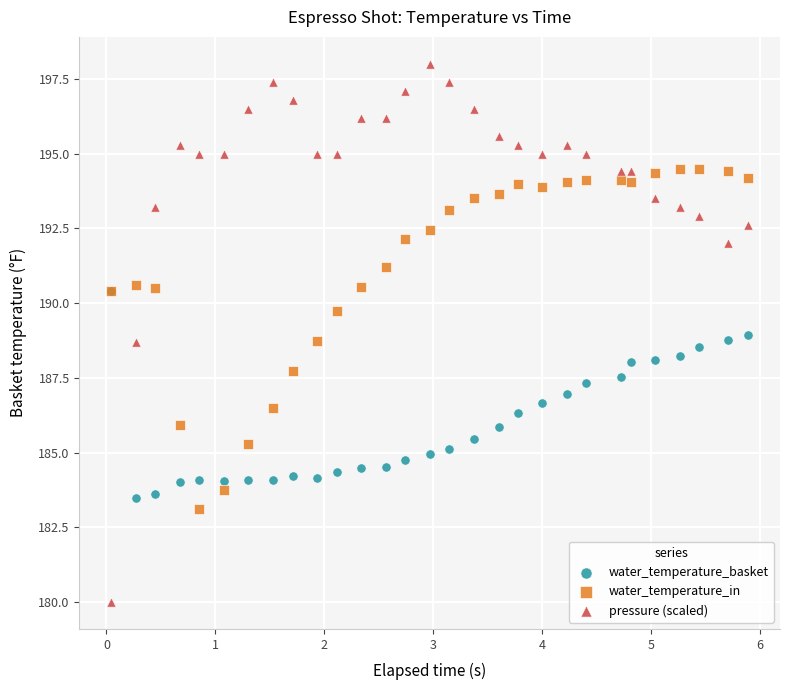

Which series reaches the maximum Y coordinate?

pressure (scaled)